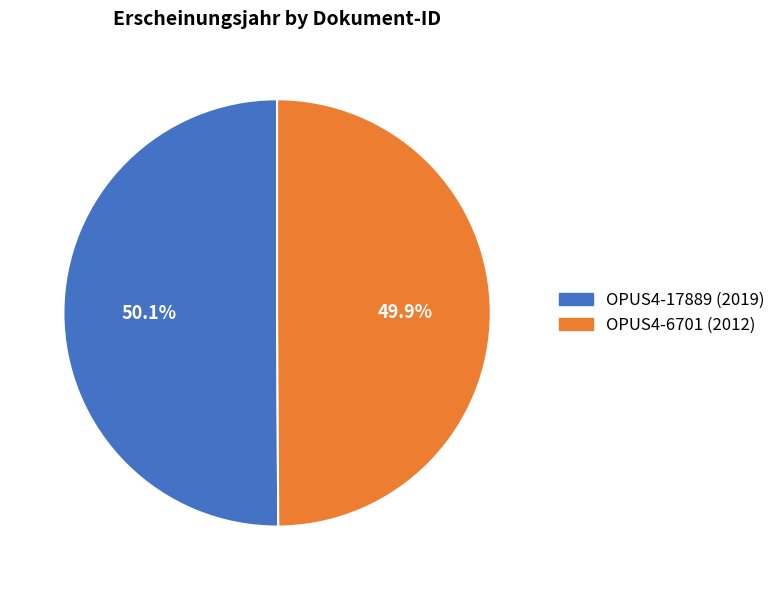

How many slices are in this pie chart?

2